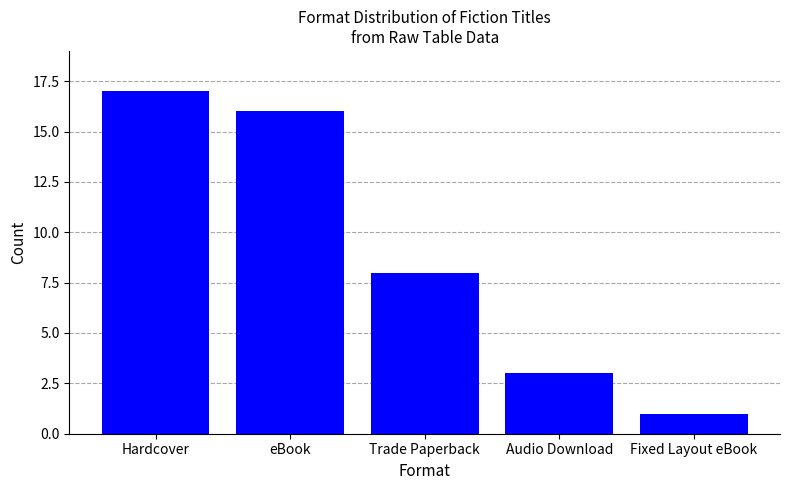

How many bars are there in total?

5